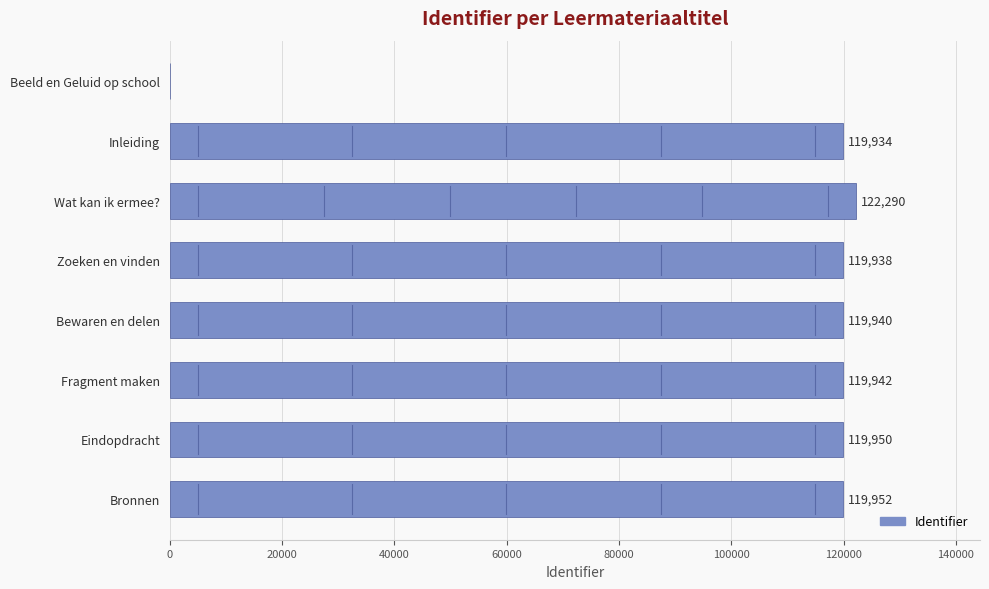

True or false: the data shows 119952 at Bronnen.

True